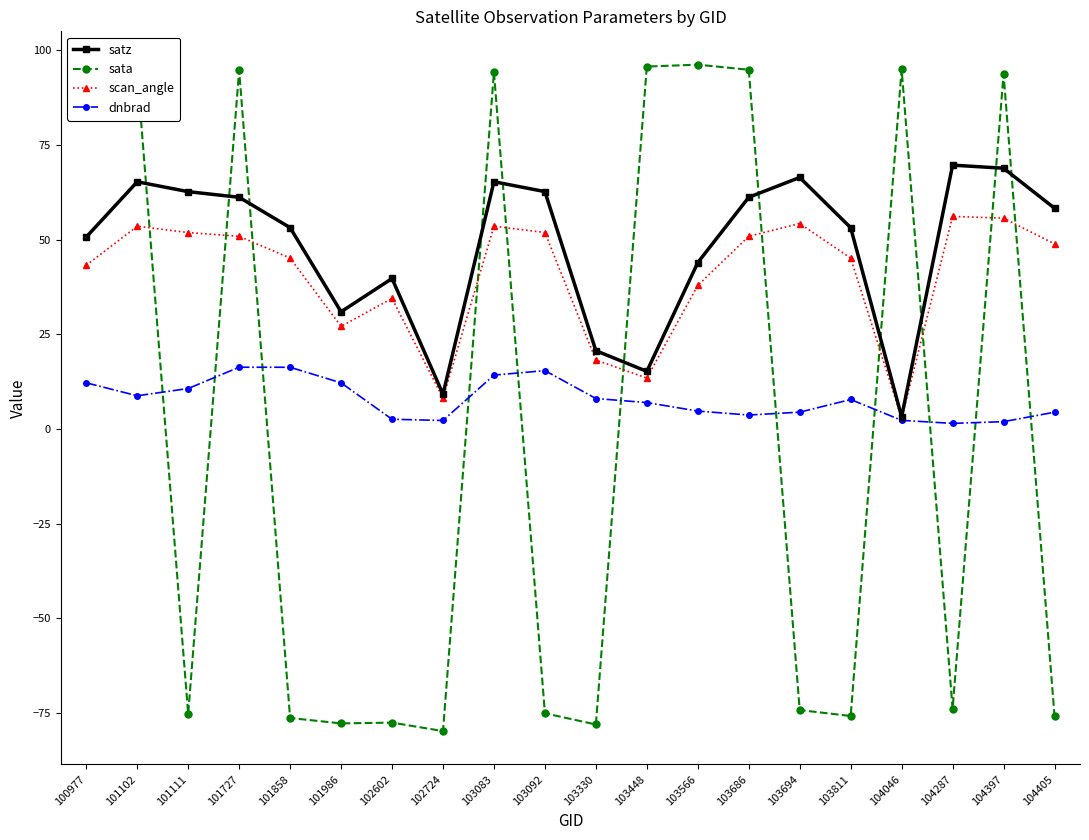

Where do sata and satz first cross each other?

101102 and 101111